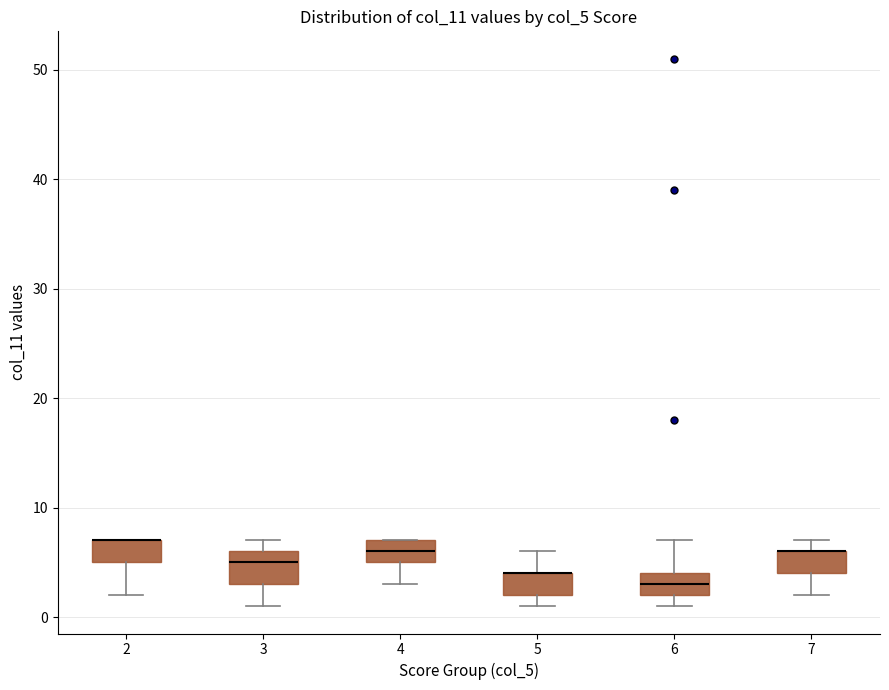

Comparing the boxes themselves (not the whiskers), which one is the tallest?

3